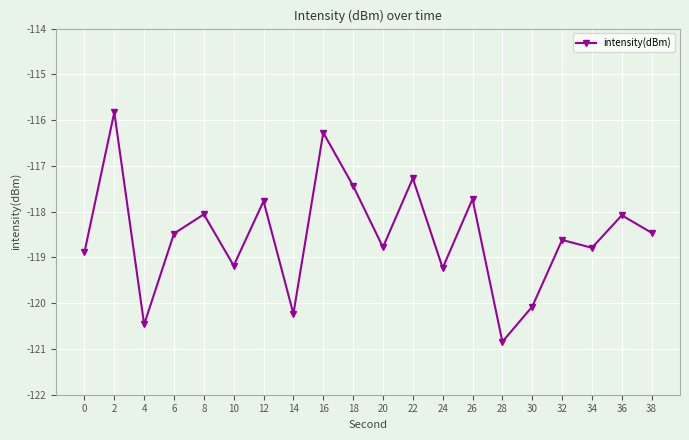

True or false: there are more than 0 points higher than both neighbors.

True